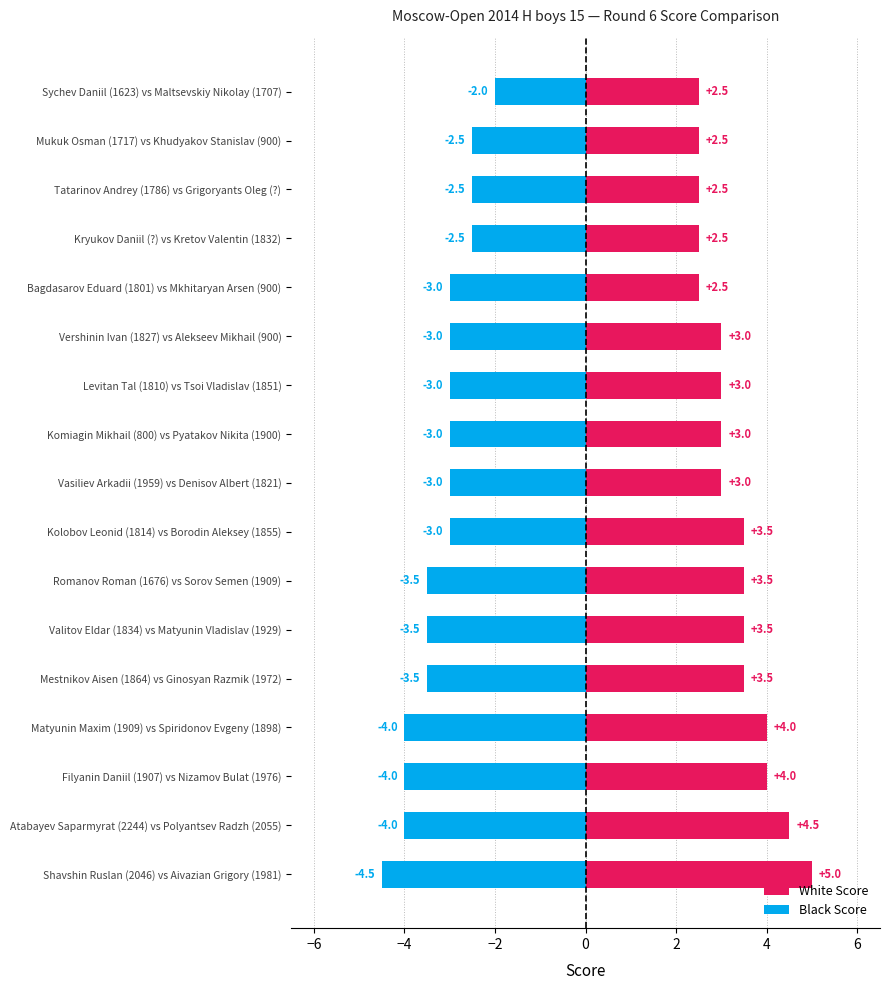

Read the Black Score value at Romanov Roman (1676) vs Sorov Semen (1909).

-3.5